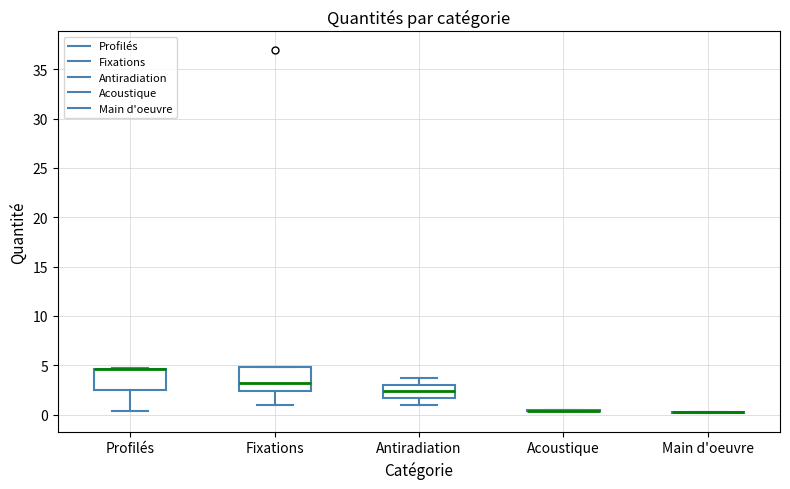

Reading left to right, transcribe this box plot: for each box, give where its median line is, the range the box spans, and where its two whiskers end, as read against the y-axis. The values are not printed on the chart, so give them approximately, as read against the axis.

Profilés: median 4.5 (drawn on the box's upper edge), box 2.5 to 4.5, whiskers 0.5 to 4.5
Fixations: median 3.0, box 2.5 to 5.0, whiskers 1.0 to 5.0
Antiradiation: median 2.5, box 1.5 to 3.0, whiskers 1.0 to 3.5
Acoustique: box collapsed to a line at 0.5, whiskers 0.5 to 0.5
Main d'oeuvre: box collapsed to a line at 0.0, whiskers 0.0 to 0.5